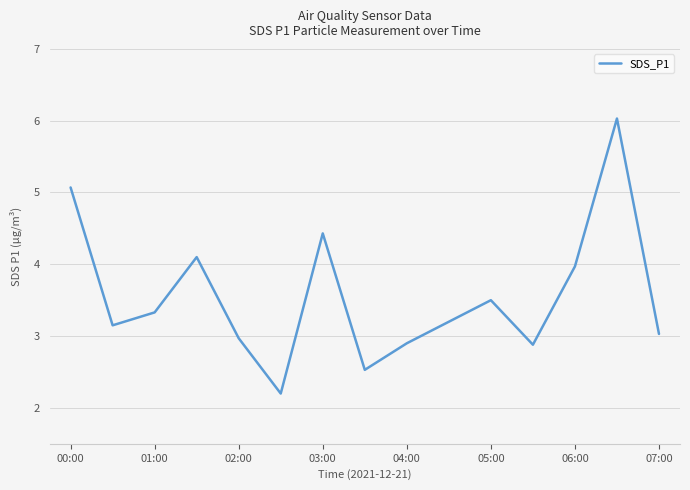

What is the difference between the maximum and minimum values?

3.8